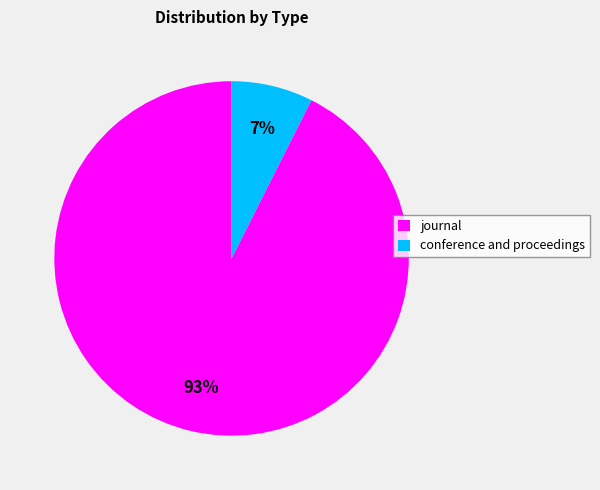

Do journal and conference and proceedings together represent more than half of the pie?

Yes